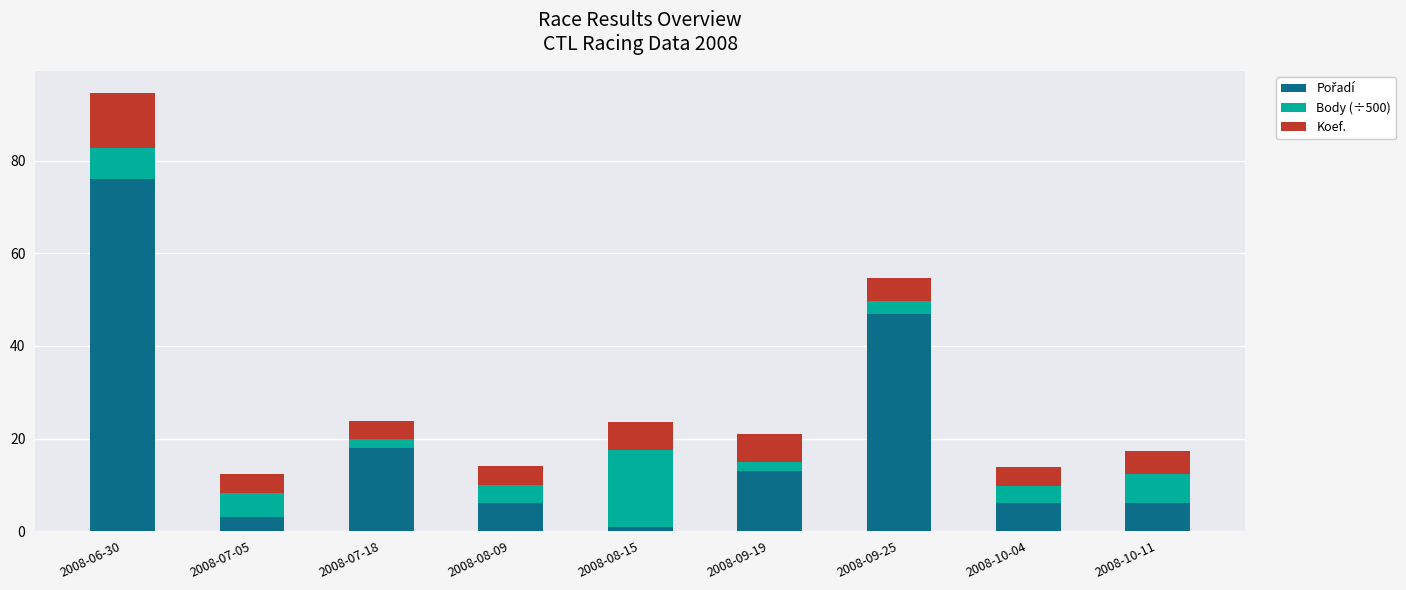

At which category is the sum across all series the highest?

2008-06-30